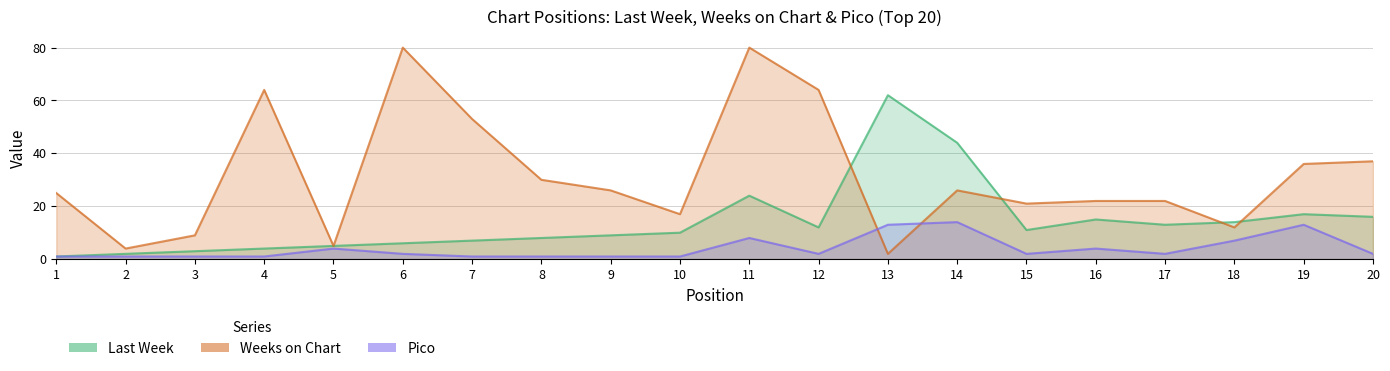

Is the value of Pico at 14 greater than the value of Last Week at 11?

No